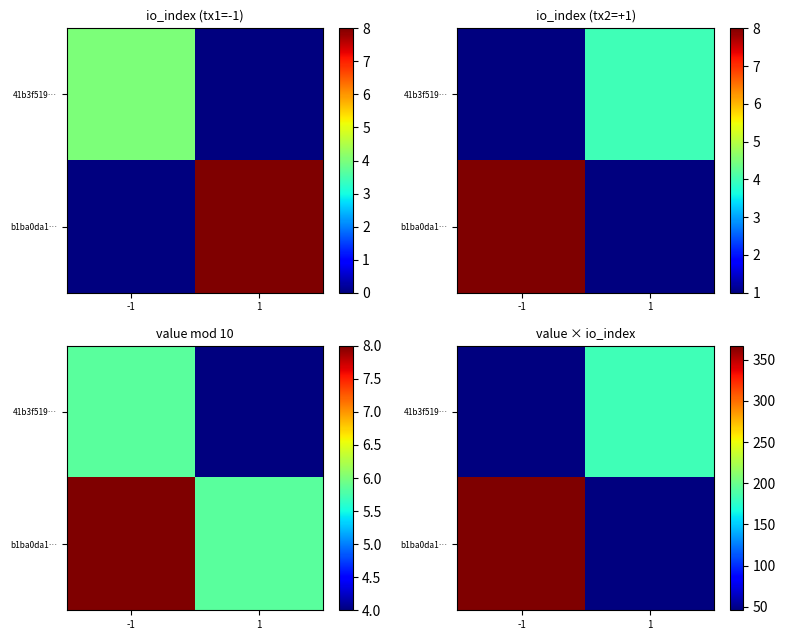

What is the spread (max minus min) of values at -1?

320.9